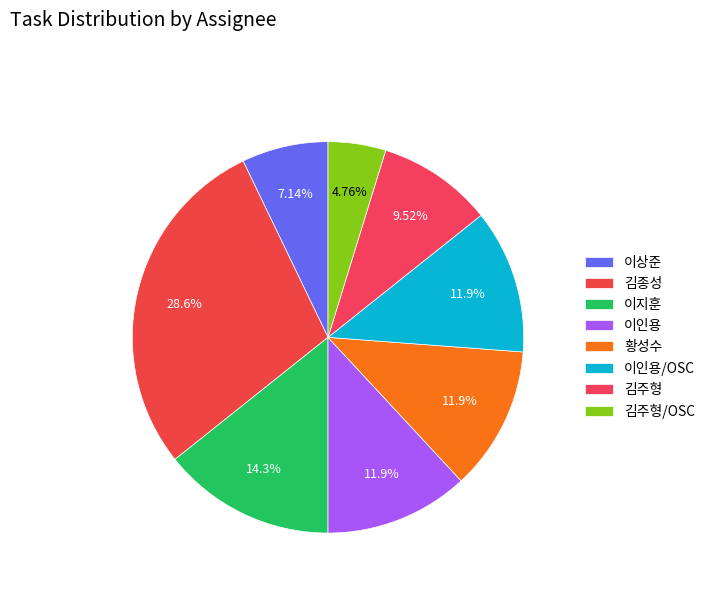

To the nearest percent, what percentage of the pie is 이상준?

7%